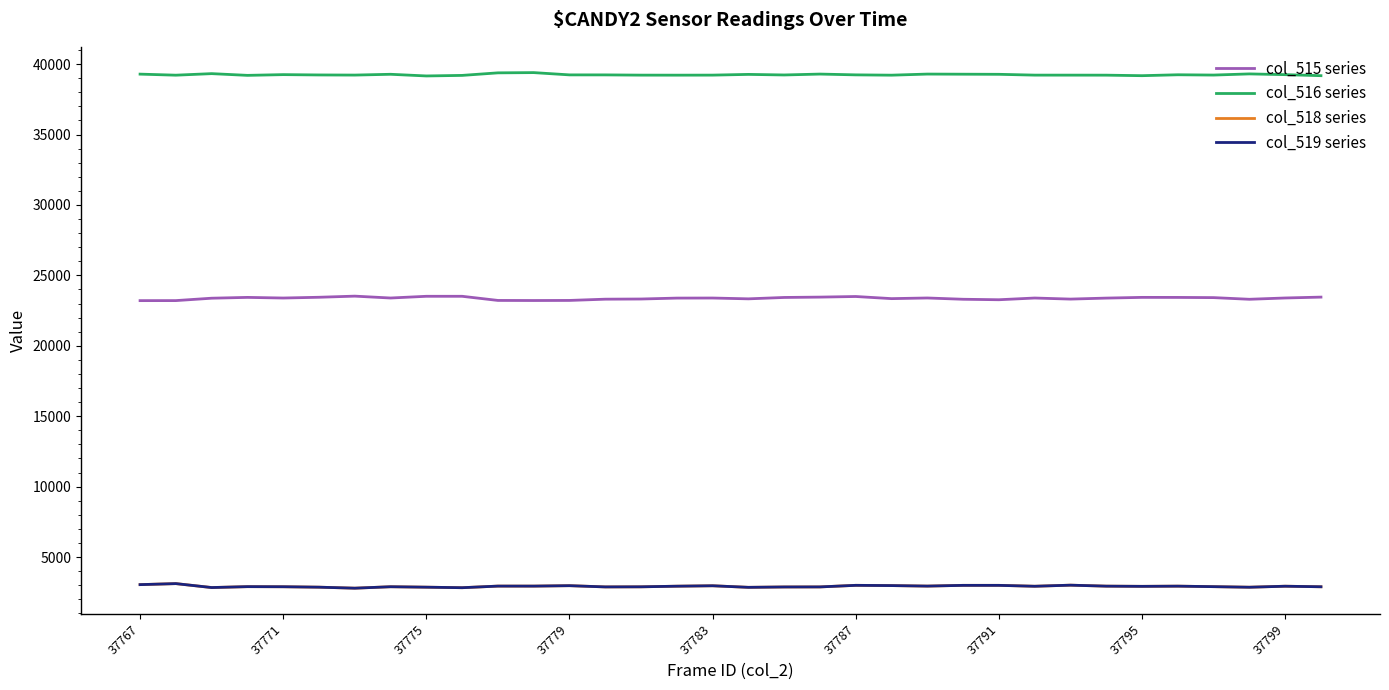

True or false: col_515 series and col_519 series intersect in this chart.

False